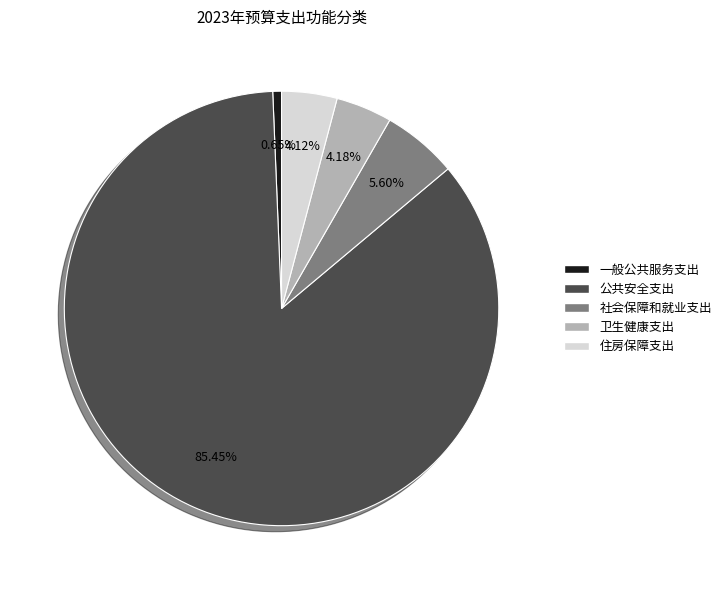

What is the ratio of the value at 卫生健康支出 to the value at 一般公共服务支出?

6.4